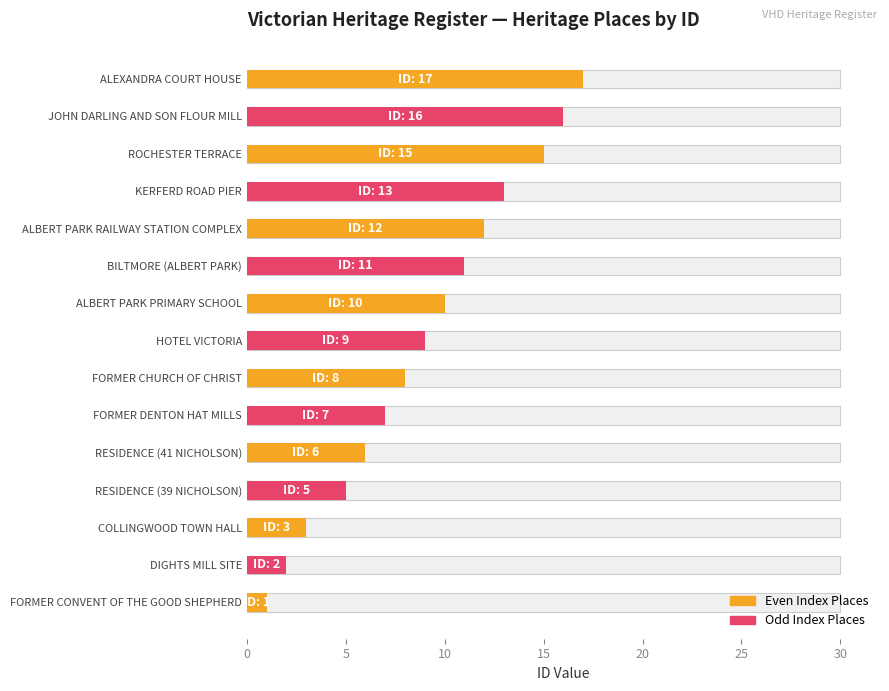

What is the smallest value displayed?

1